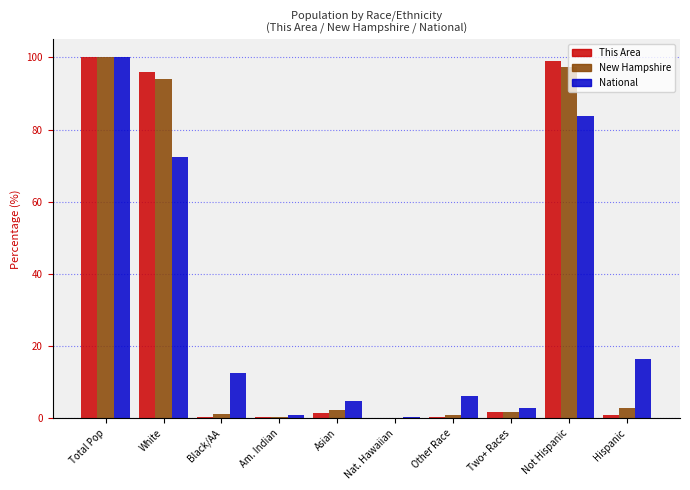

Between White and Asian, which series saw the biggest shift?

This Area